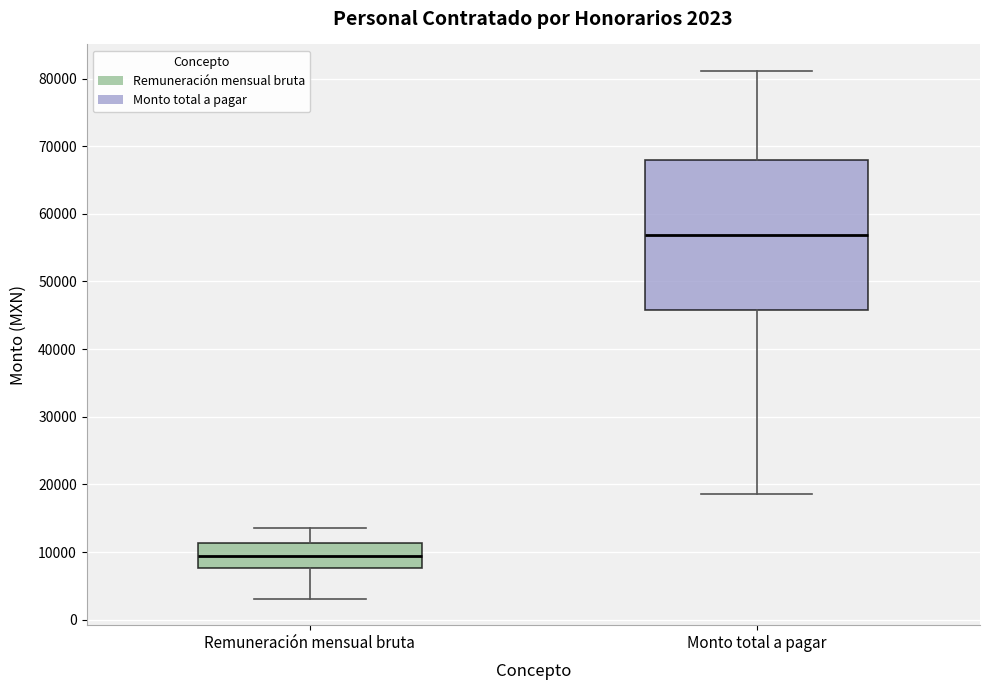

Which box is the tallest, from its lower edge to its upper edge?

Monto total a pagar